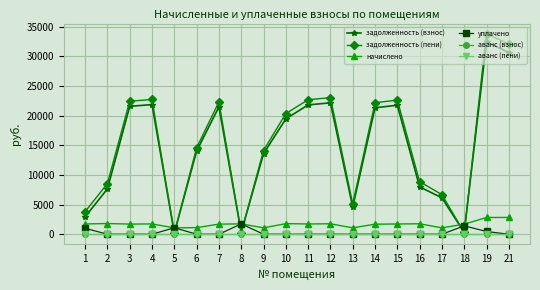

At which category is the sum across all series the highest?

19